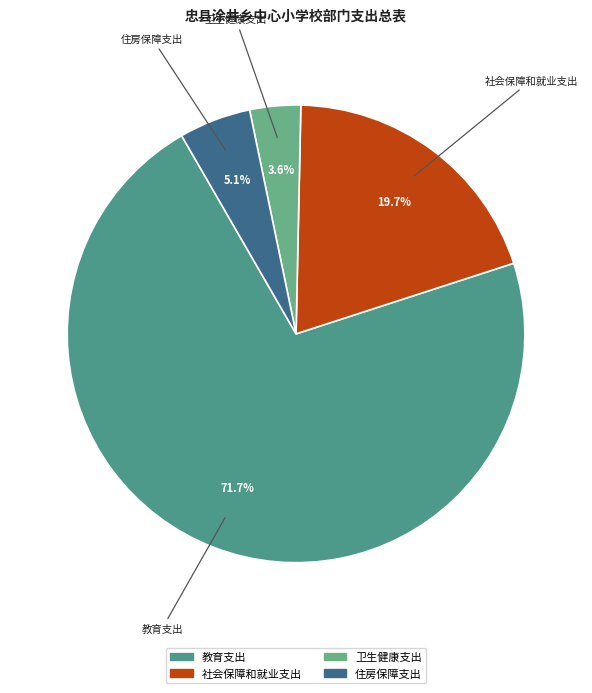

To the nearest percent, what is the combined percentage of 住房保障支出 and 教育支出?

77%